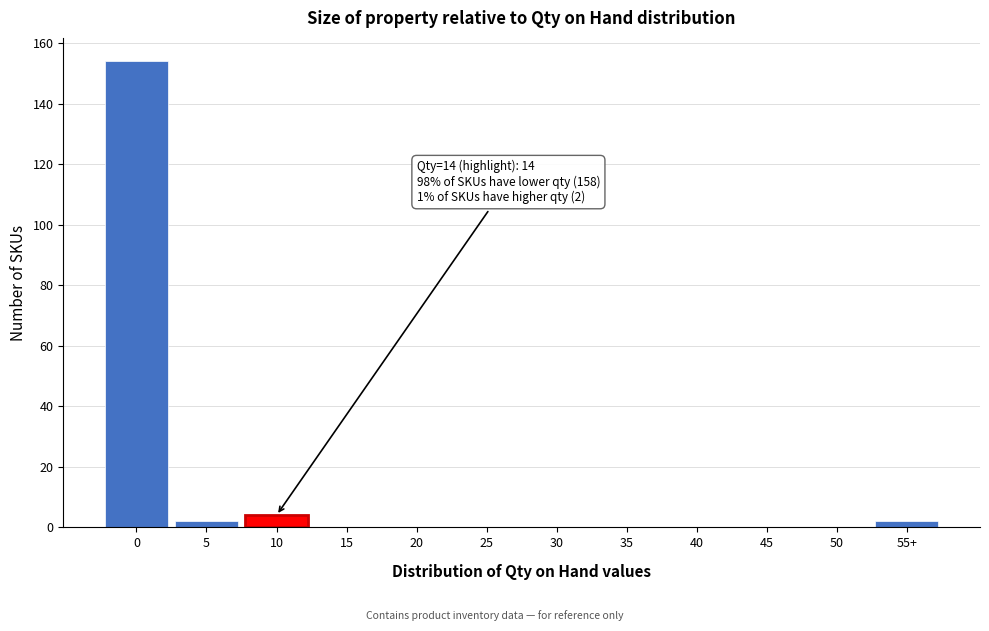

Reading right to left, what are all the values shown in this chart?

55+=2	50=0	45=0	40=0	35=0	30=0	25=0	20=0	15=0	10=4	5=2	0=154